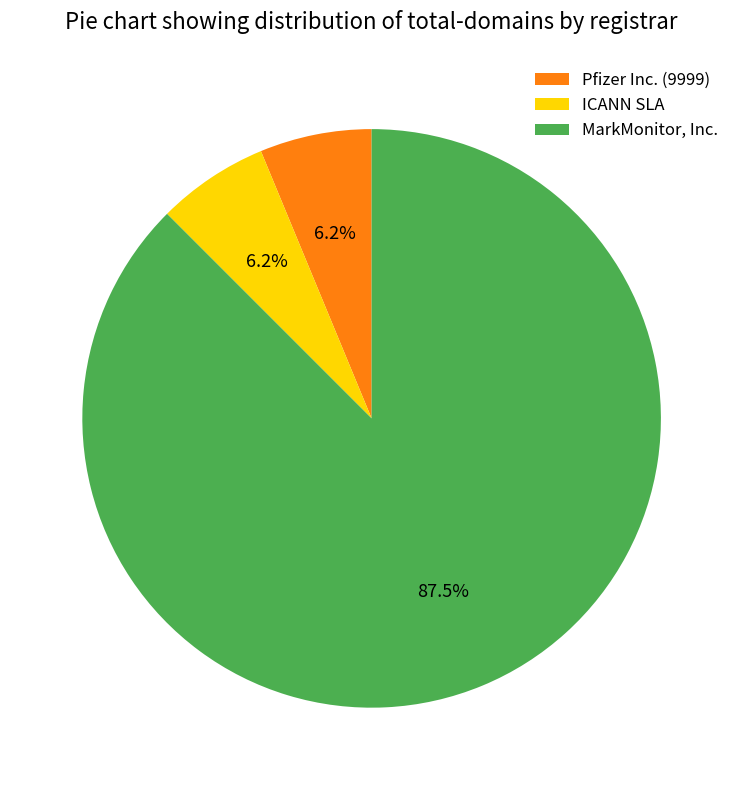

Between MarkMonitor, Inc. and ICANN SLA, which is larger?

MarkMonitor, Inc.